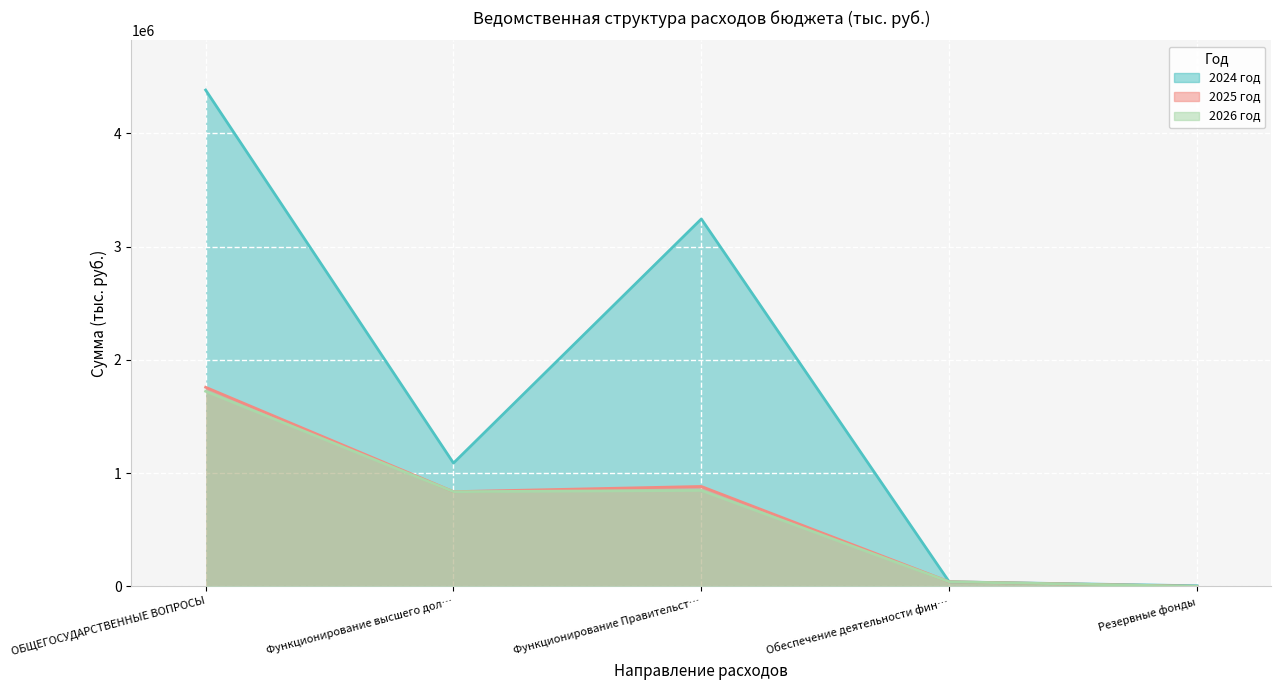

What is the total value across all series at Резервные фонды?

5000.0